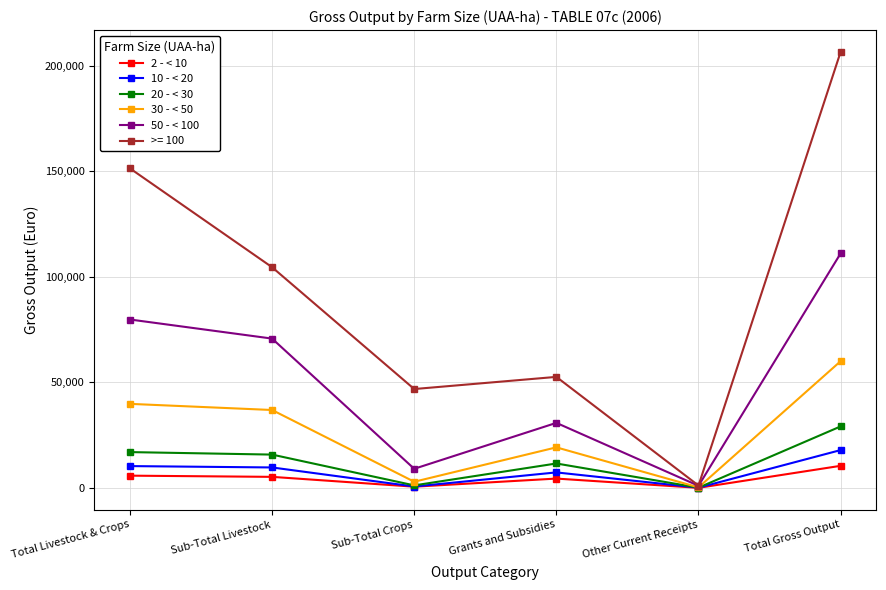

What is the label of the 3rd point from the right?

Grants and Subsidies